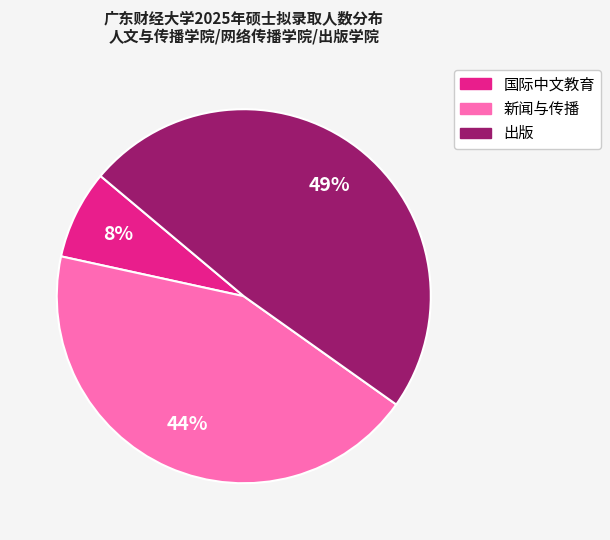

Which category has the smallest portion of the pie?

国际中文教育